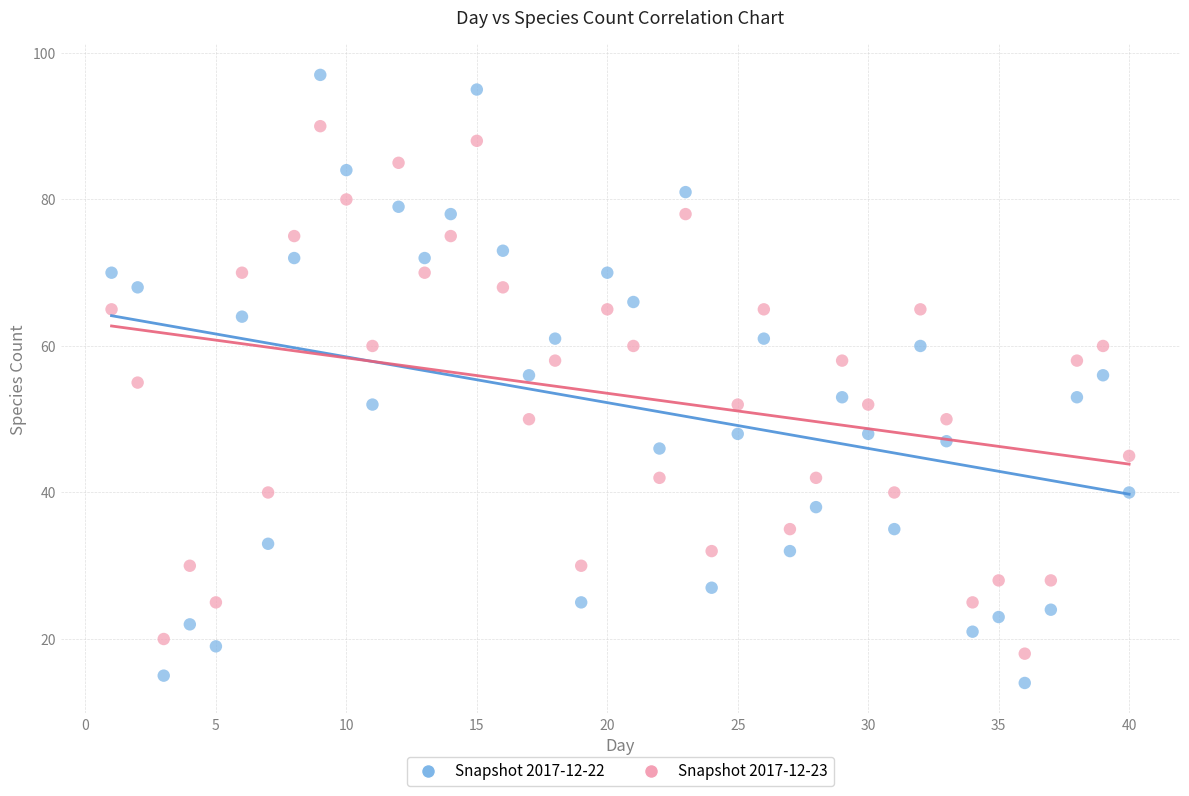

What is the X range (max minus min) for the scatter plot?

39